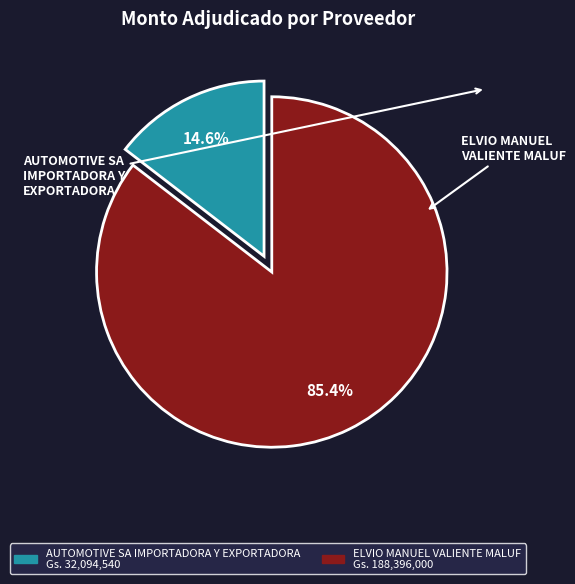

Combined, do ELVIO MANUEL VALIENTE MALUF and AUTOMOTIVE SA IMPORTADORA Y EXPORTADORA account for over 50%?

Yes